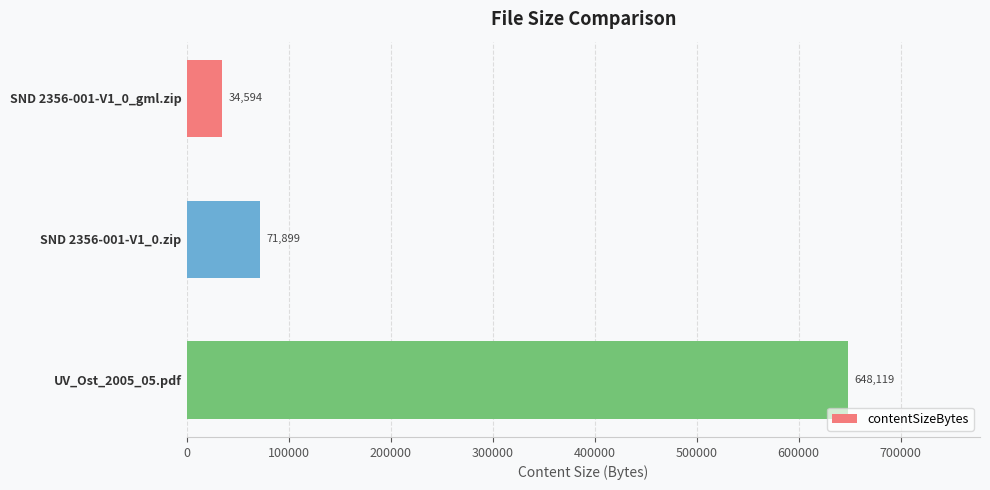

What is the minimum value shown in the chart?

34594